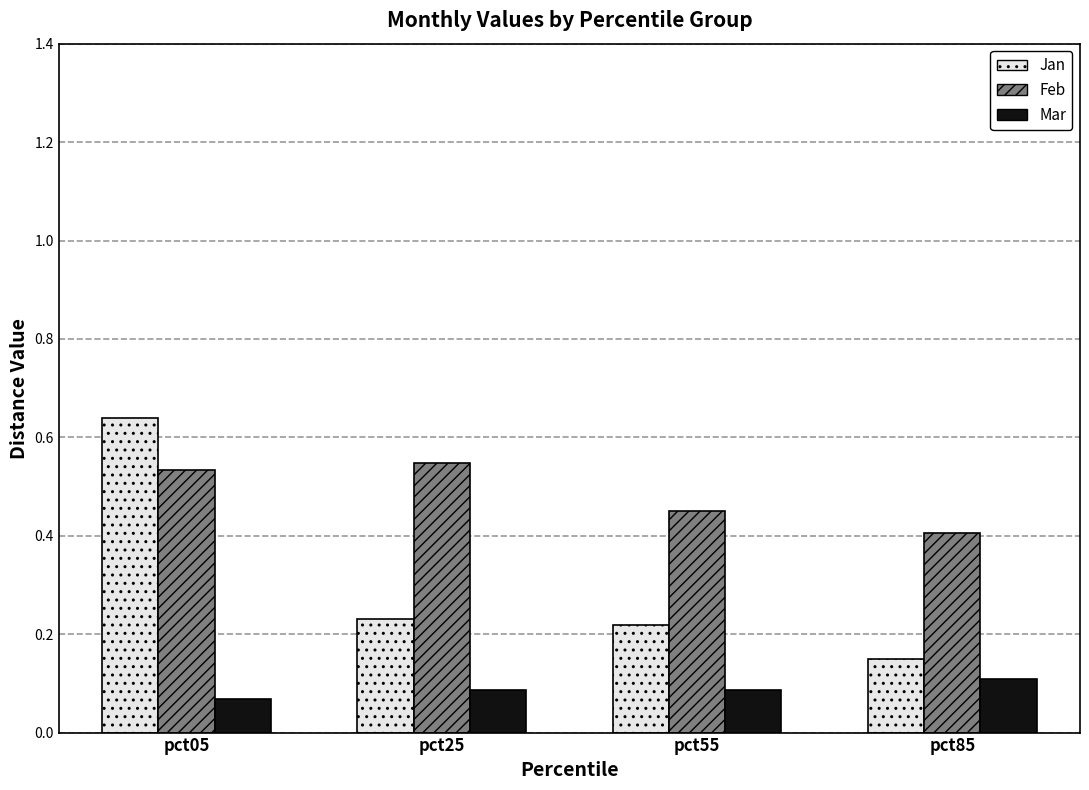

Which series has the widest spread of values?

Jan